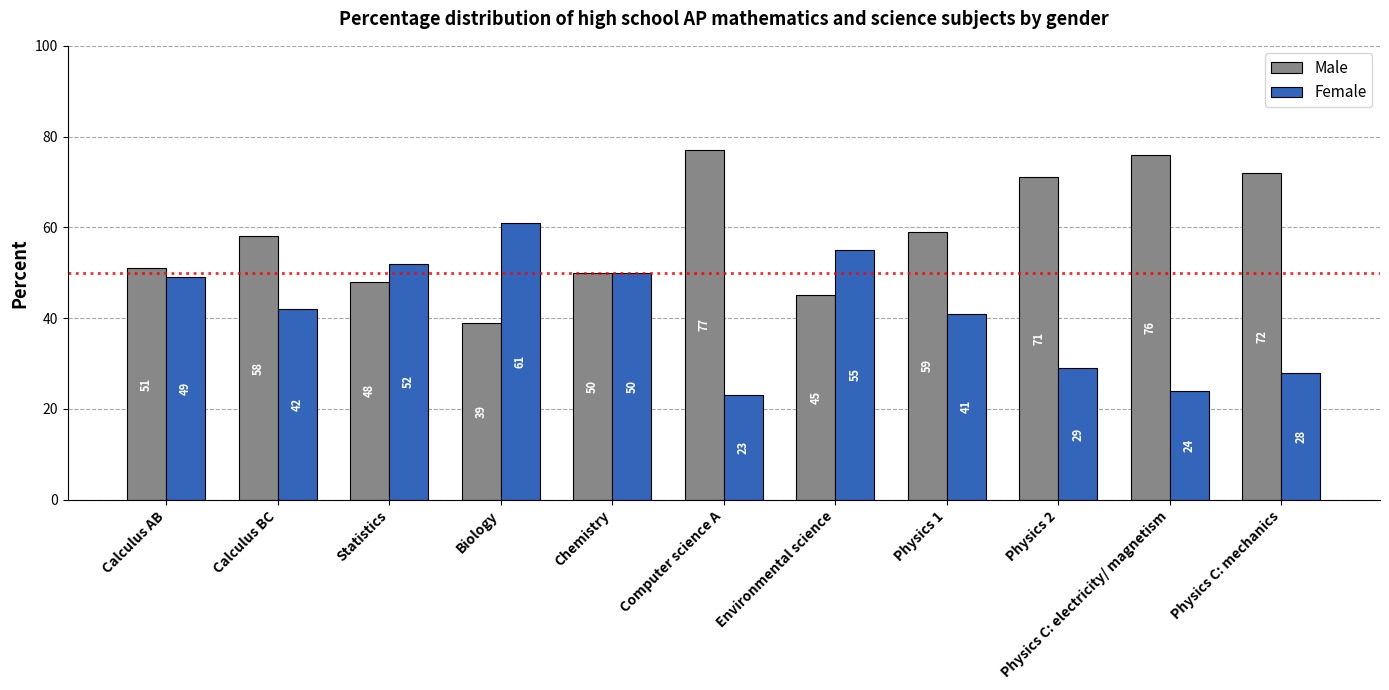

At how many categories does at least one series exceed 75?

2